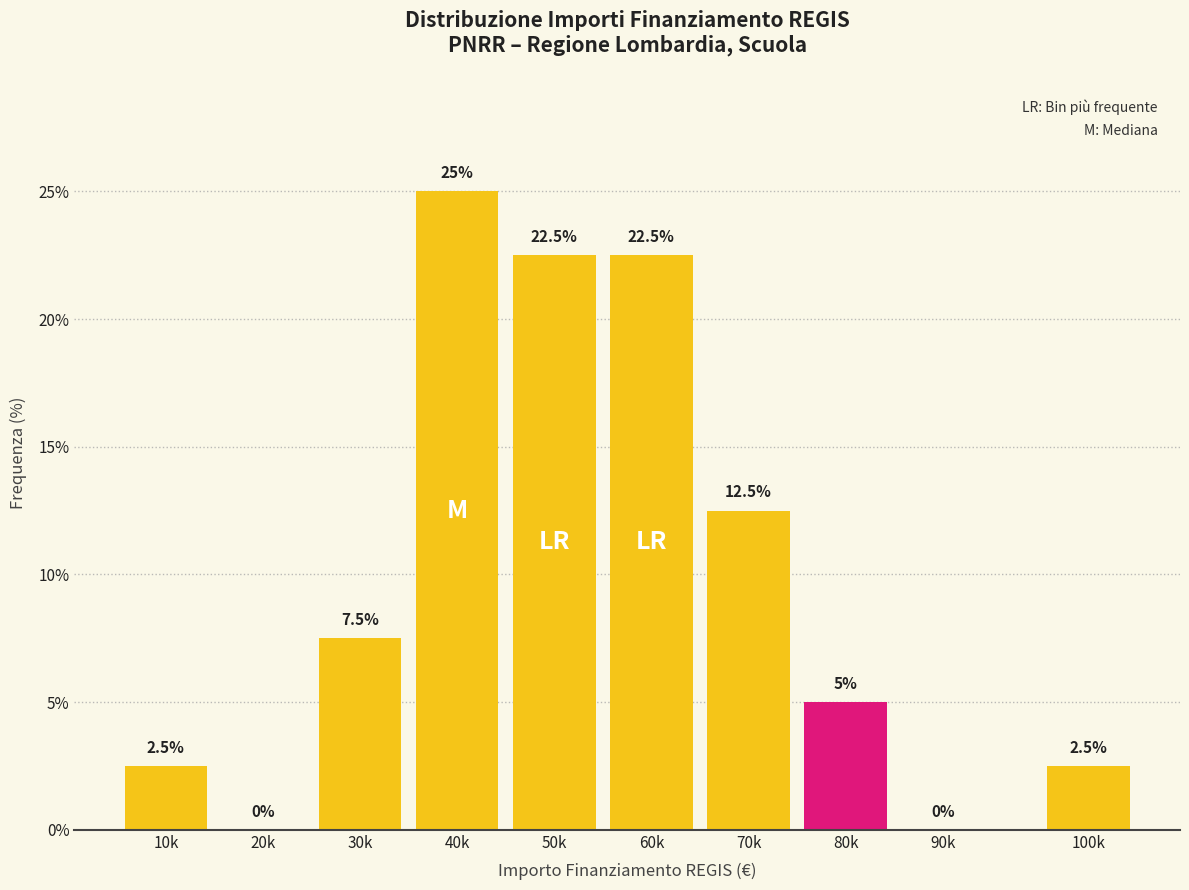

Reading left to right, list all the values displayed in this chart.

10k=2.5	20k=0.0	30k=7.5	40k=25.0	50k=22.5	60k=22.5	70k=12.5	80k=5.0	90k=0.0	100k=2.5